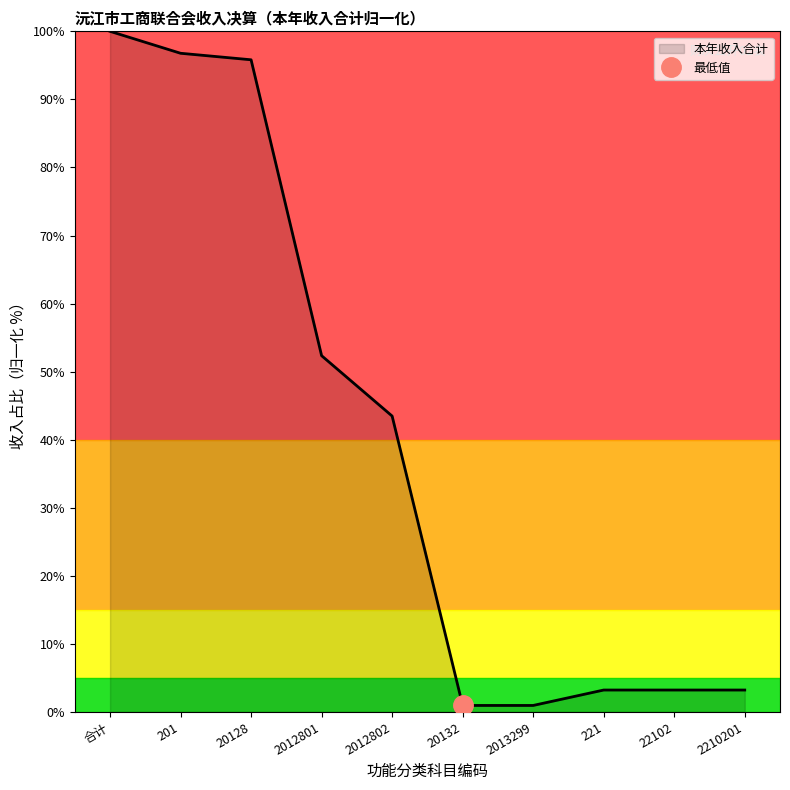

True or false: there are more than 0 points higher than both neighbors.

False